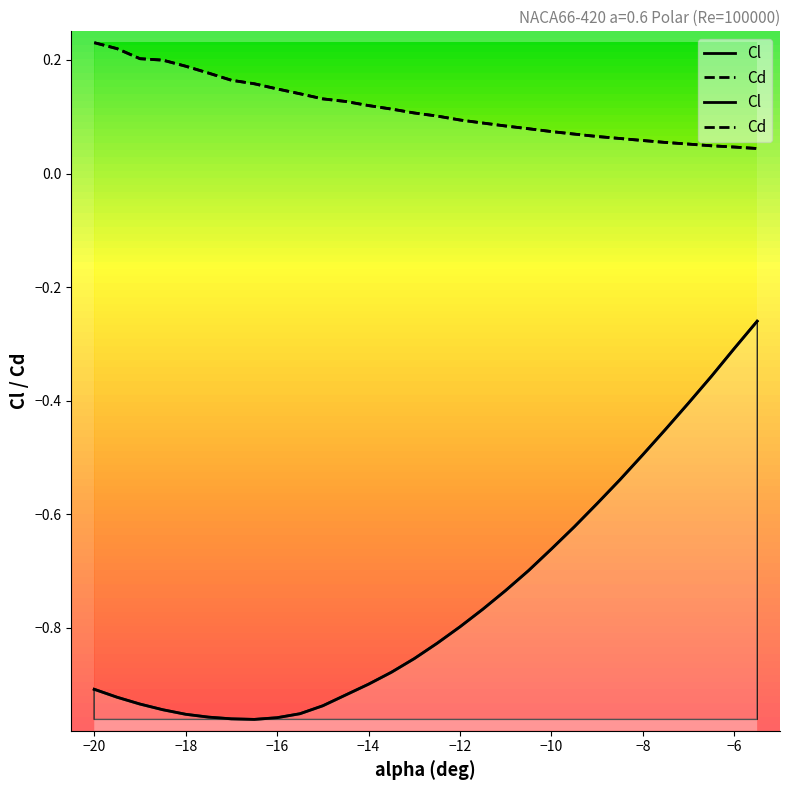

Which series has the largest total across all categories?

Cd